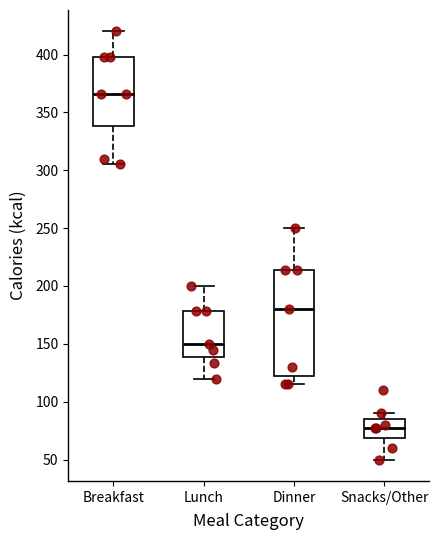

Which box is the tallest, from its lower edge to its upper edge?

Dinner